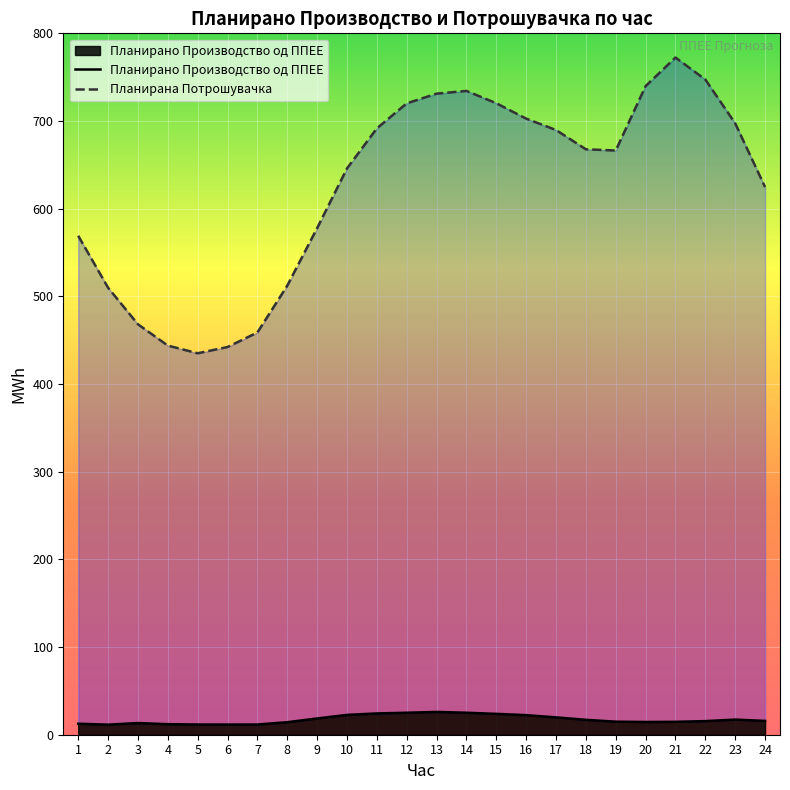

Which has a higher value, 17 or 21?

17